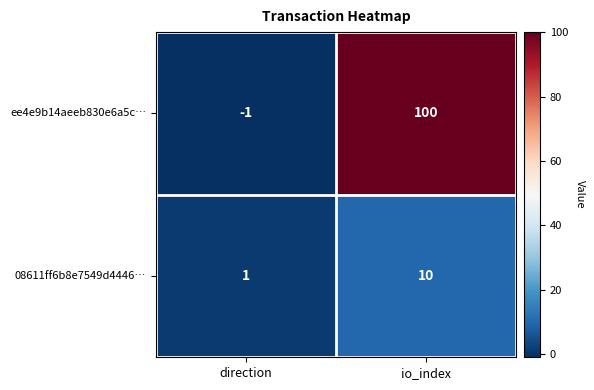

What is the maximum value shown in the chart?

100